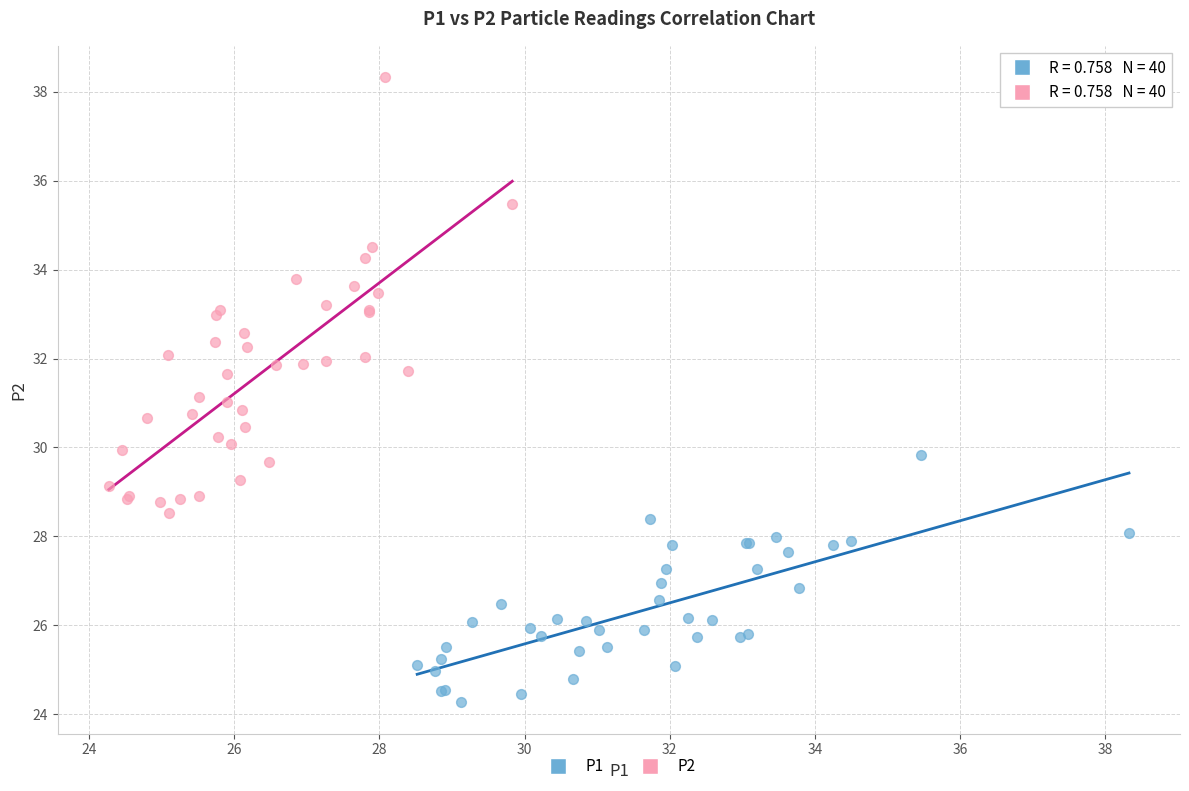

Which series has the largest Y range (max minus min)?

P2